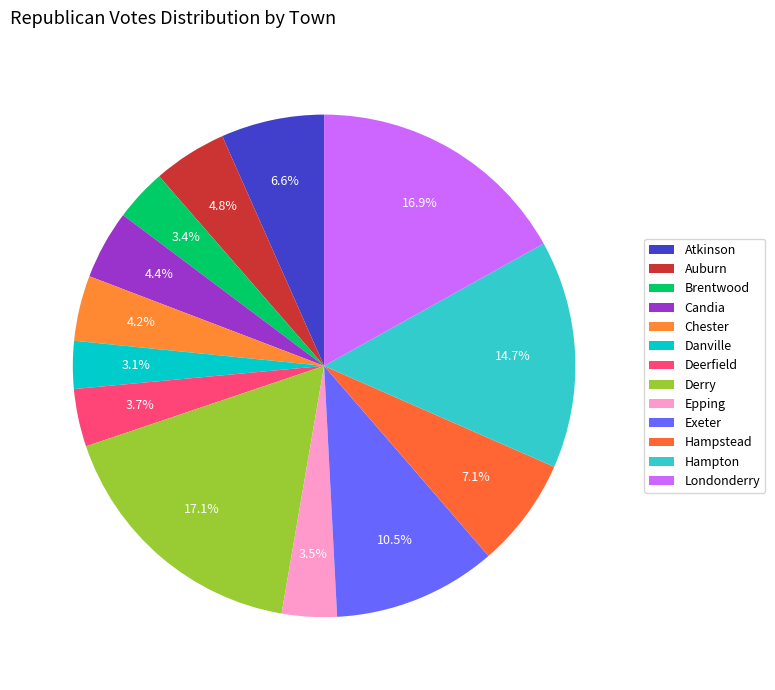

How many segments does this pie chart have?

13